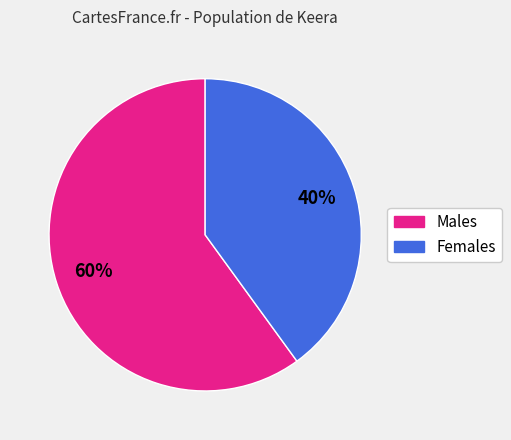

Rank the categories by value from highest to lowest.

Males, Females